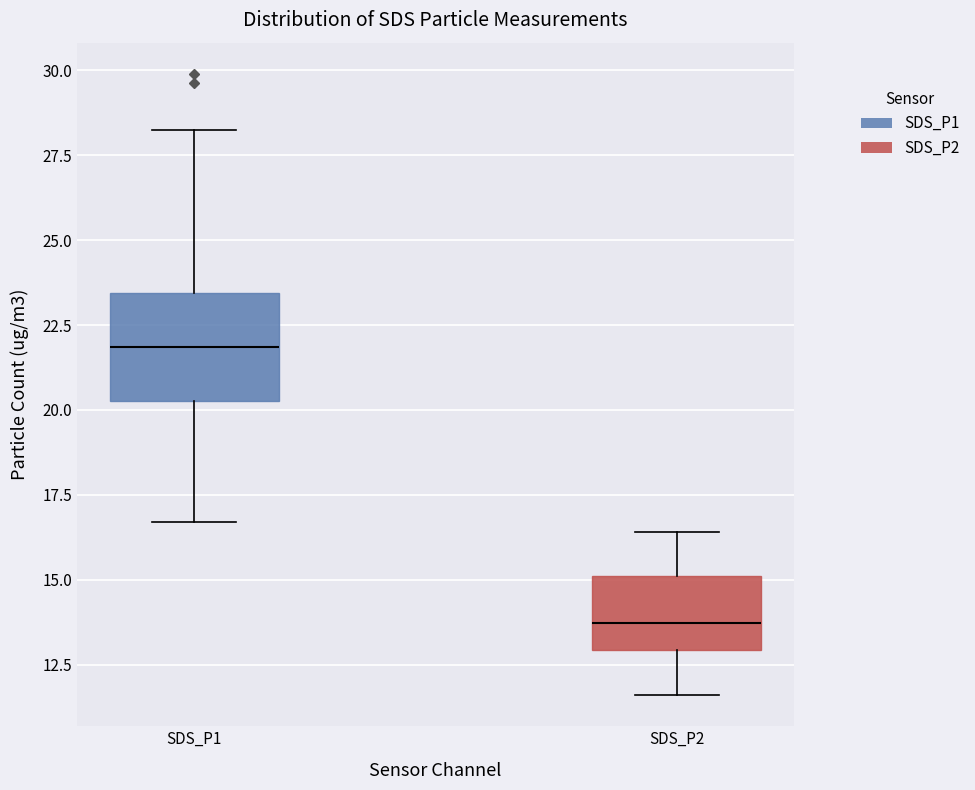

Which box's median line is the lowest?

SDS_P2